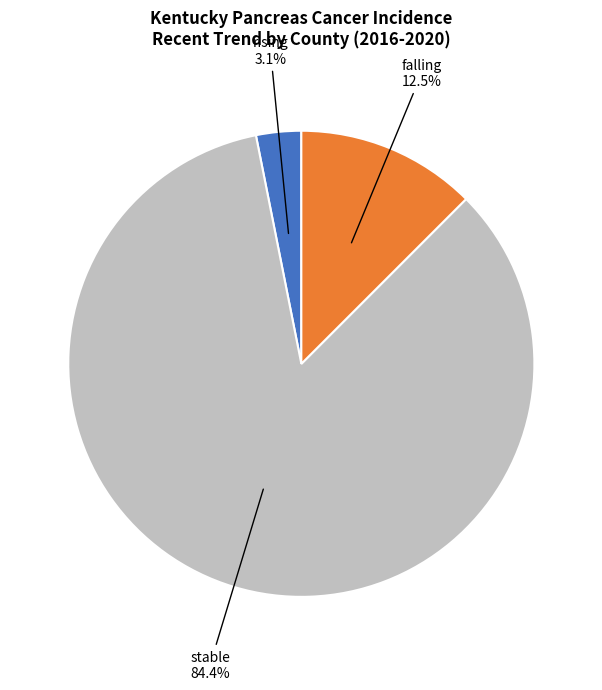

How many segments does this pie chart have?

3